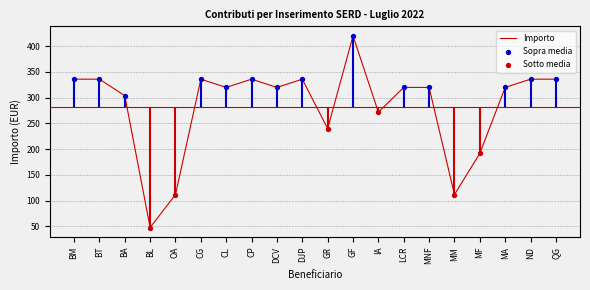

What is the change in value from BT to MA?

-16